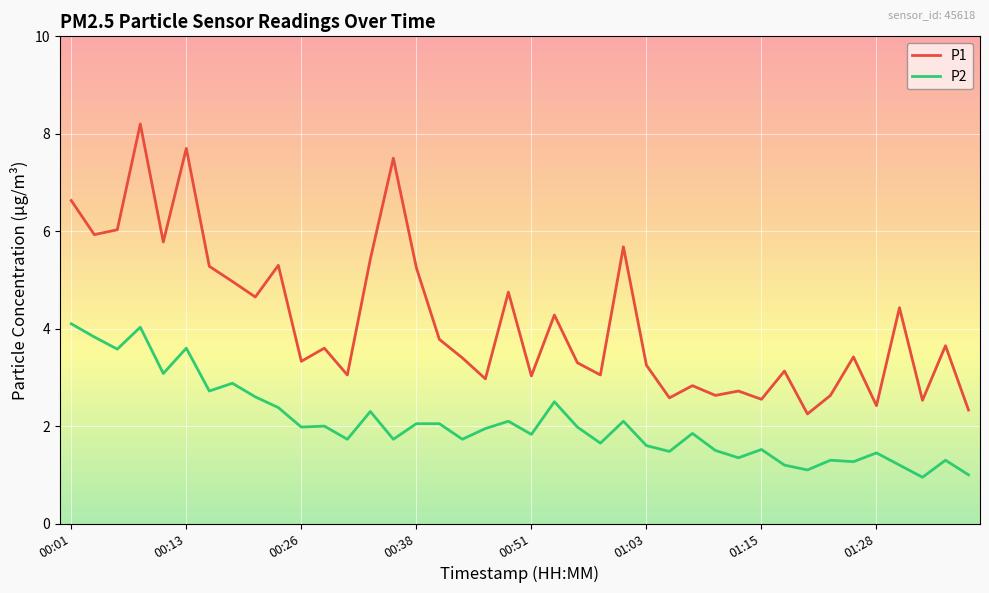

How many distinct data groups are displayed?

2